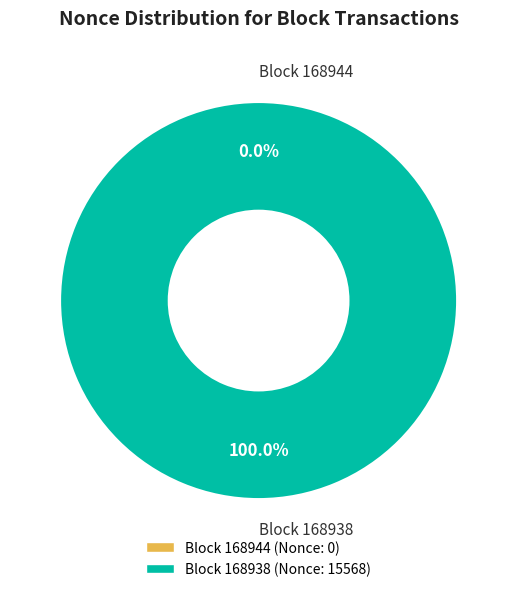

Is it true that 168938 is 100% of the pie?

True